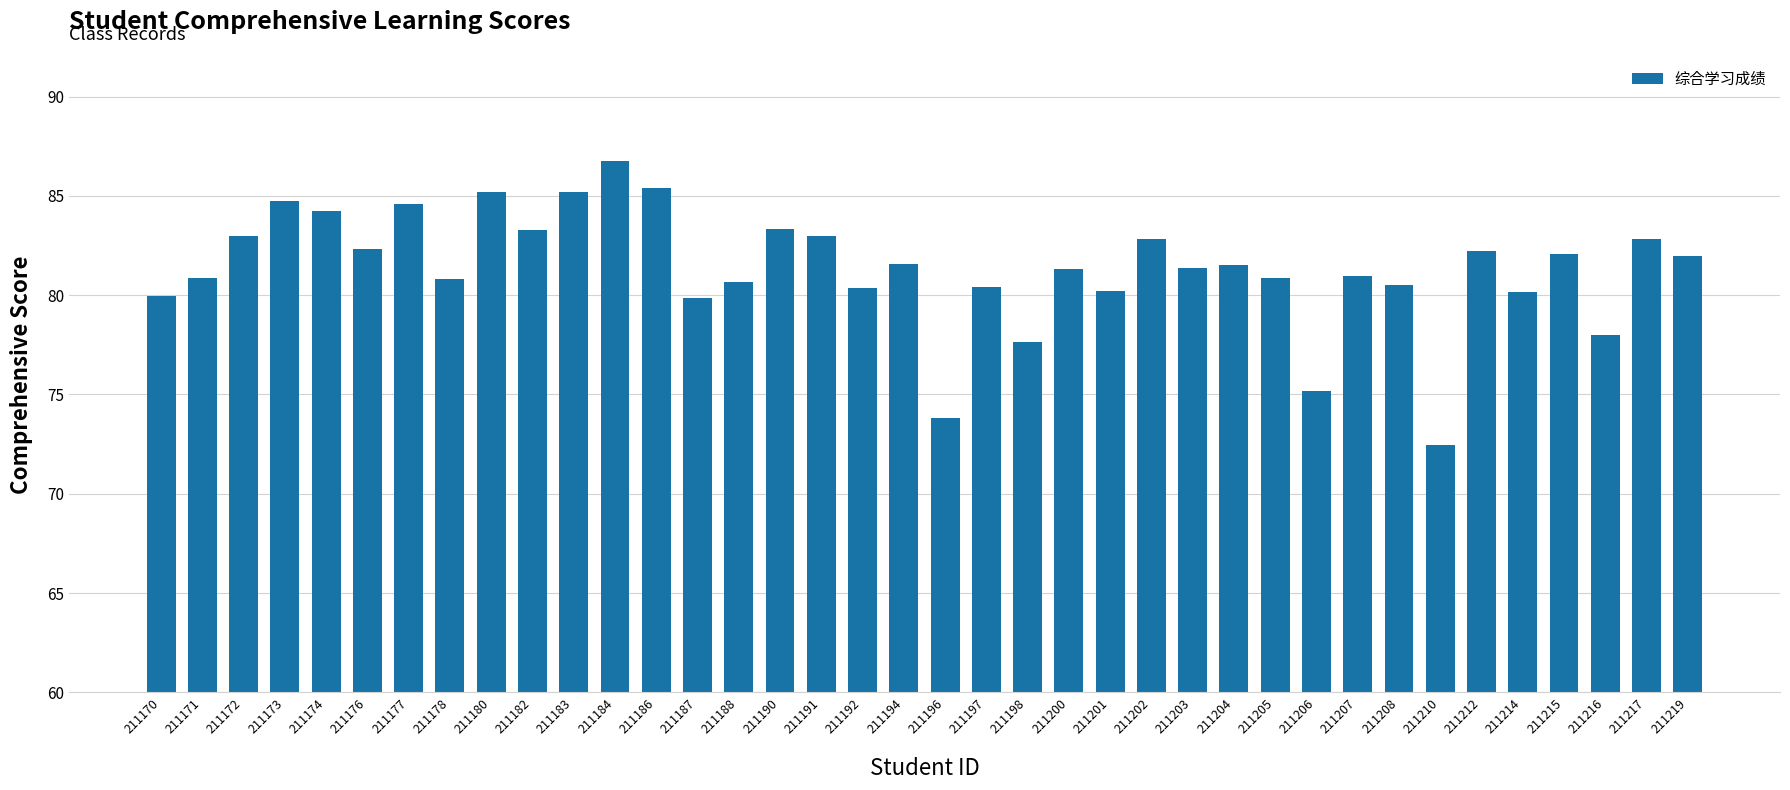

What is the difference between the values at 211219 and 211214?

1.8